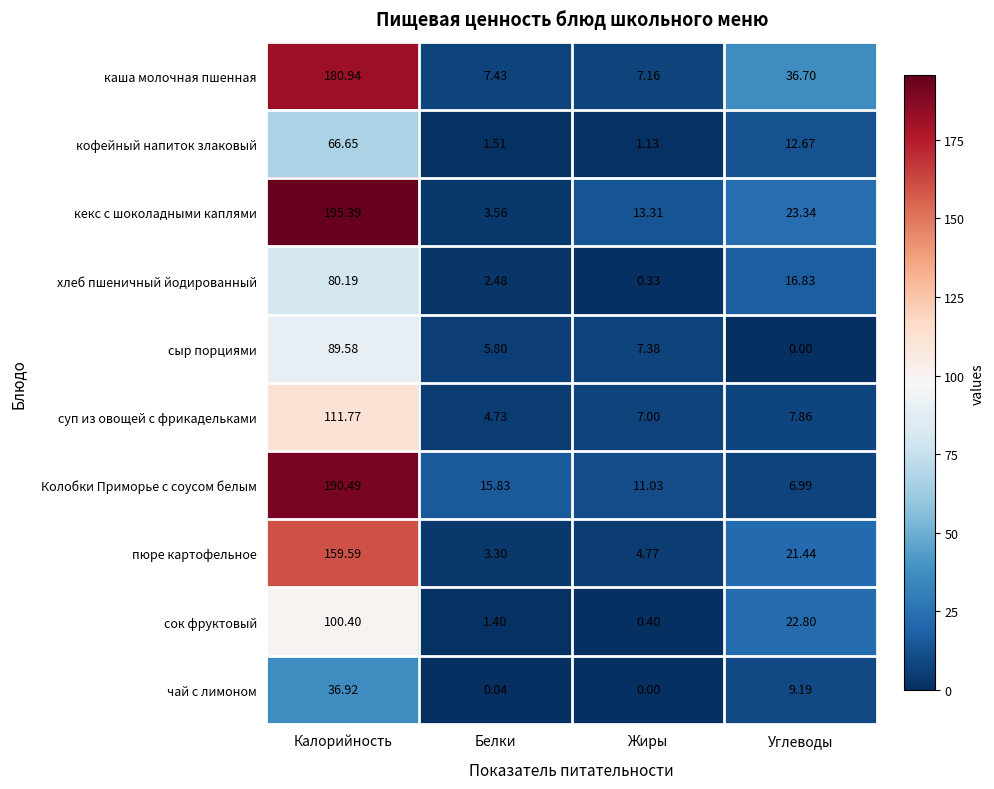

Which category has the lowest value in the кофейный напиток злаковый series?

Жиры